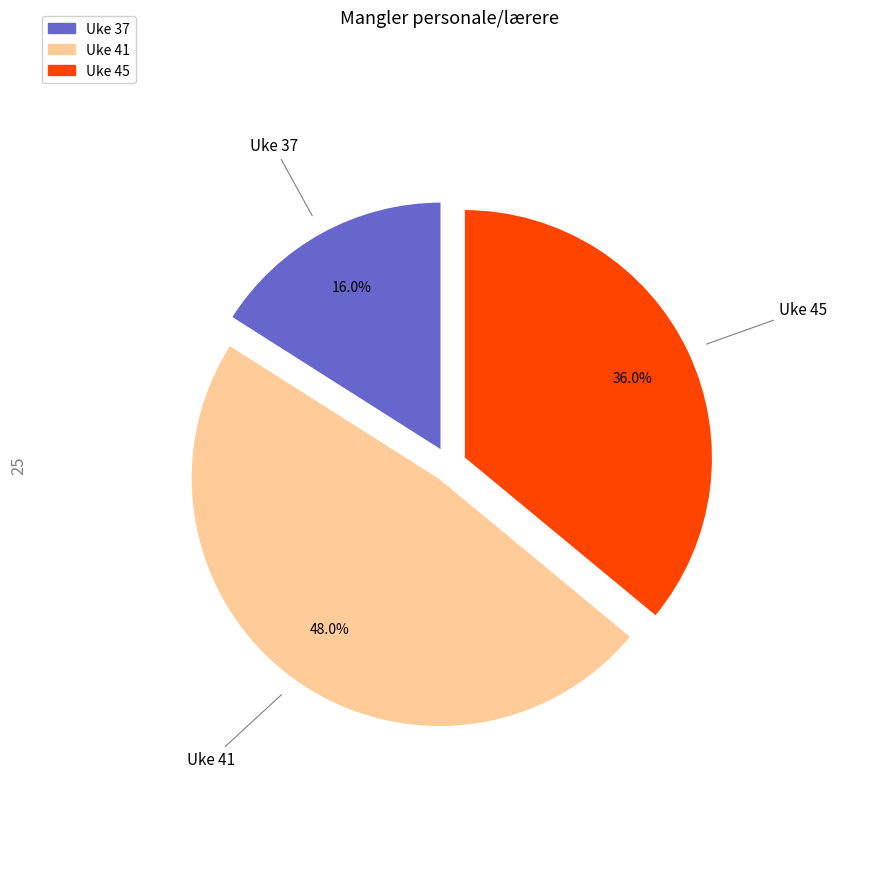

What portion of the pie excludes Uke 41?

52.0%